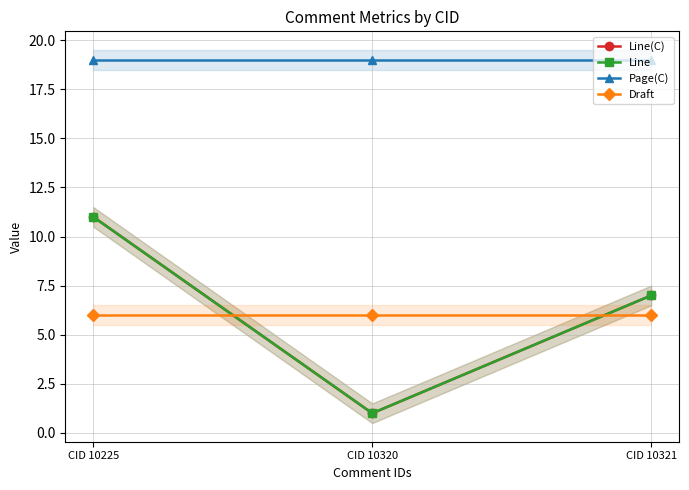

What is the sum of the Page(C) values at CID 10225 and CID 10320?

38